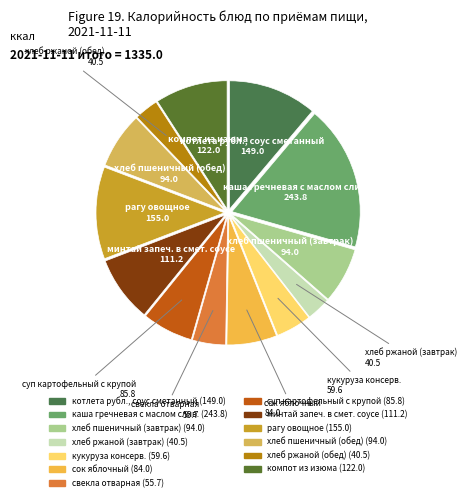

Do сок яблочный and свекла отварная together represent more than half of the pie?

No